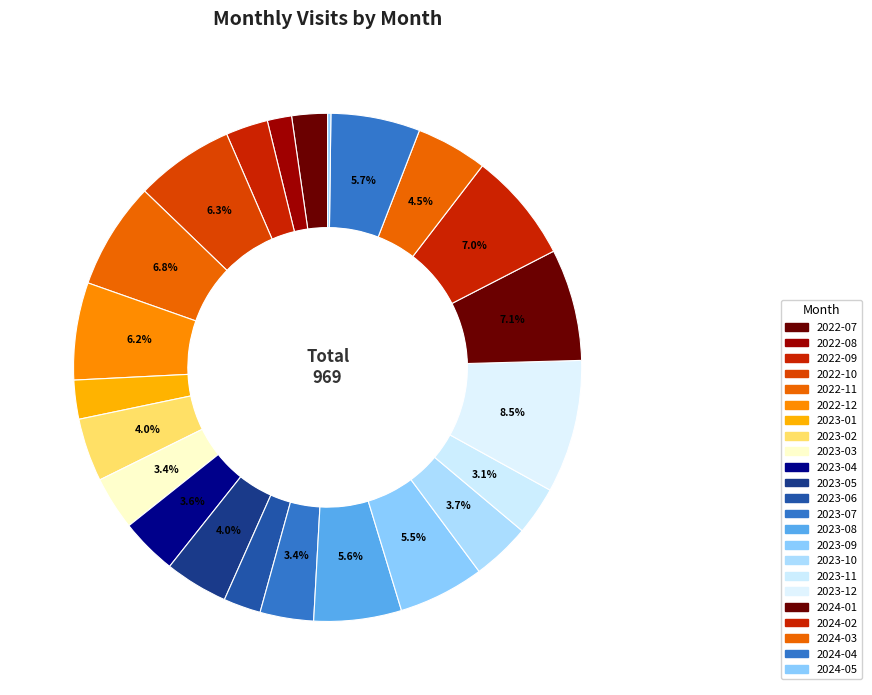

Does 2023-11 represent more than half of the total?

No